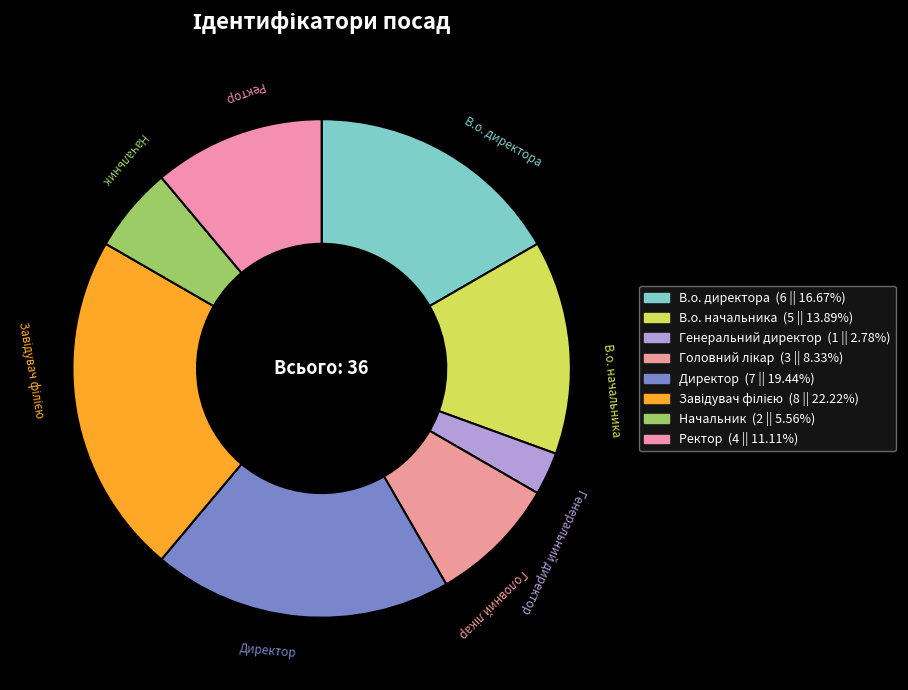

How many segments does this pie chart have?

8